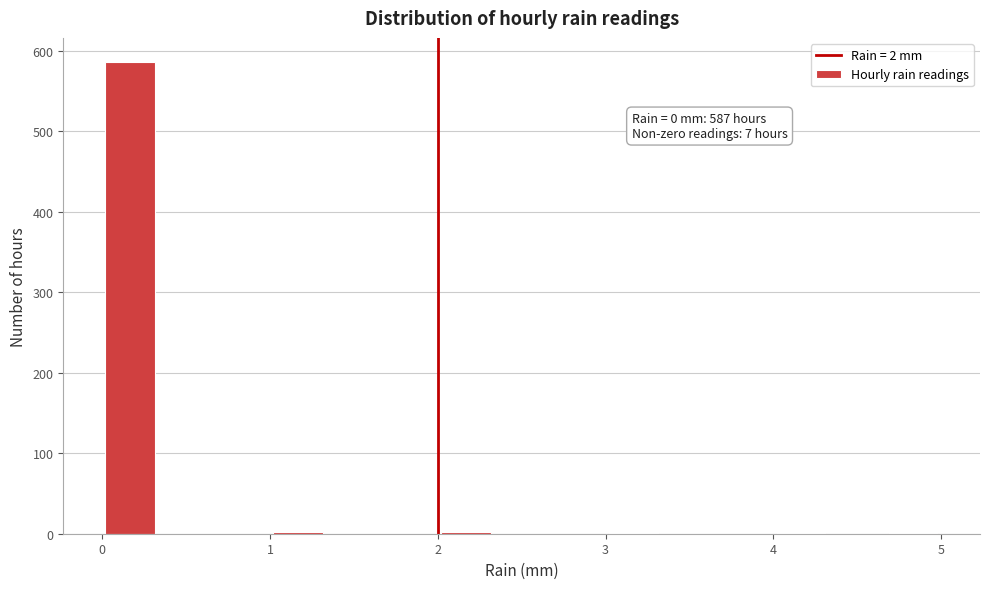

Read against the x-axis, roughly where is the centre of the tallest bar?

0.2